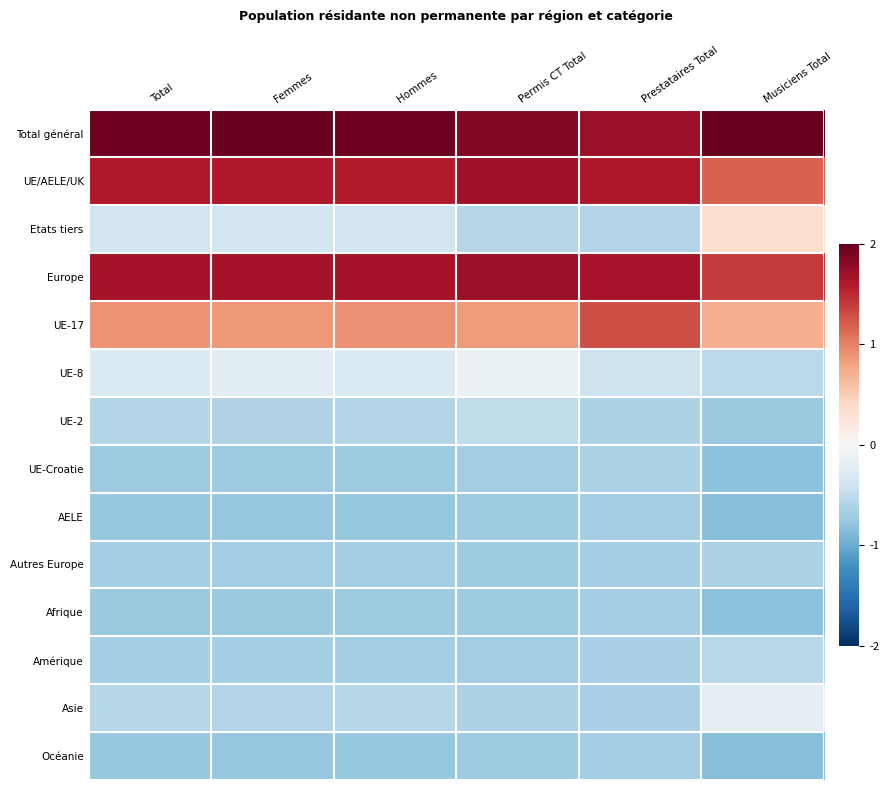

Which series changed the most between Femmes and Prestataires Total?

UE-17